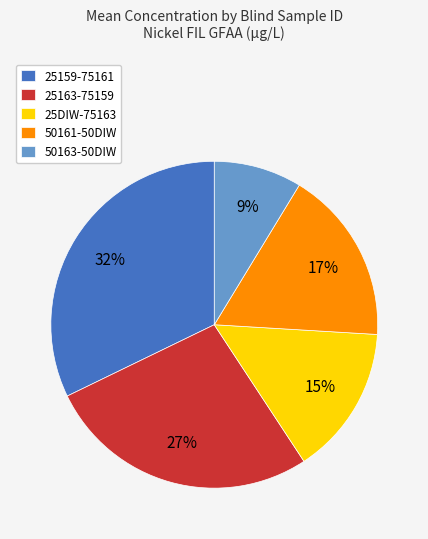

Which has a higher value, 50161-50DIW or 25163-75159?

25163-75159